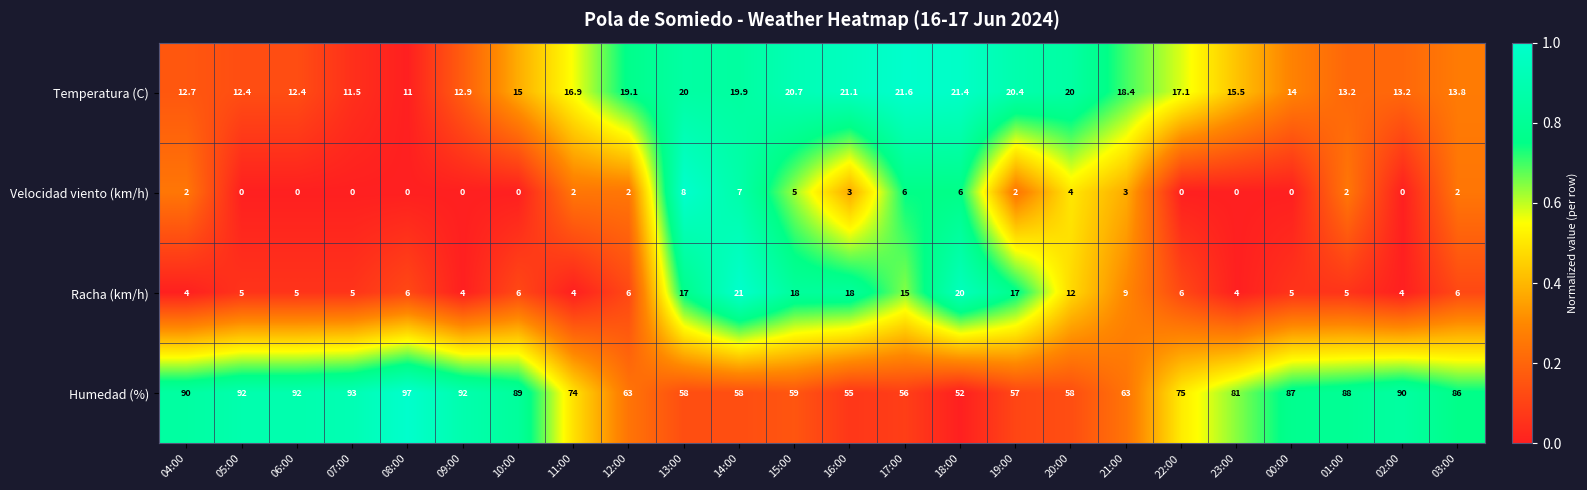

At which label is Velocidad viento (km/h) closest to 4?

20:00